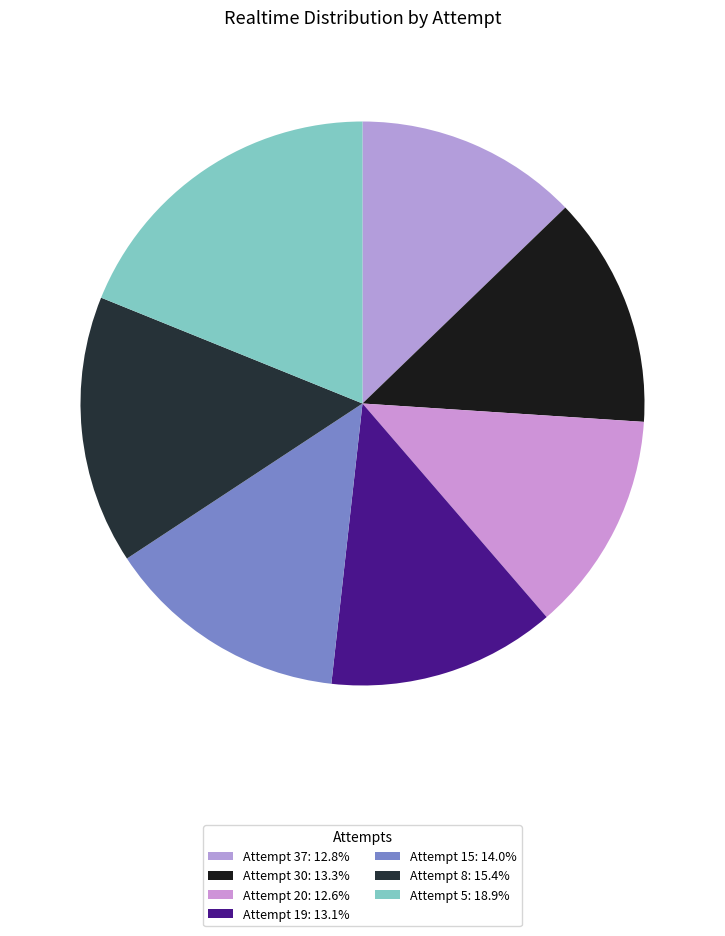

The Attempt 5 slice represents 19% of the pie. True or false?

True